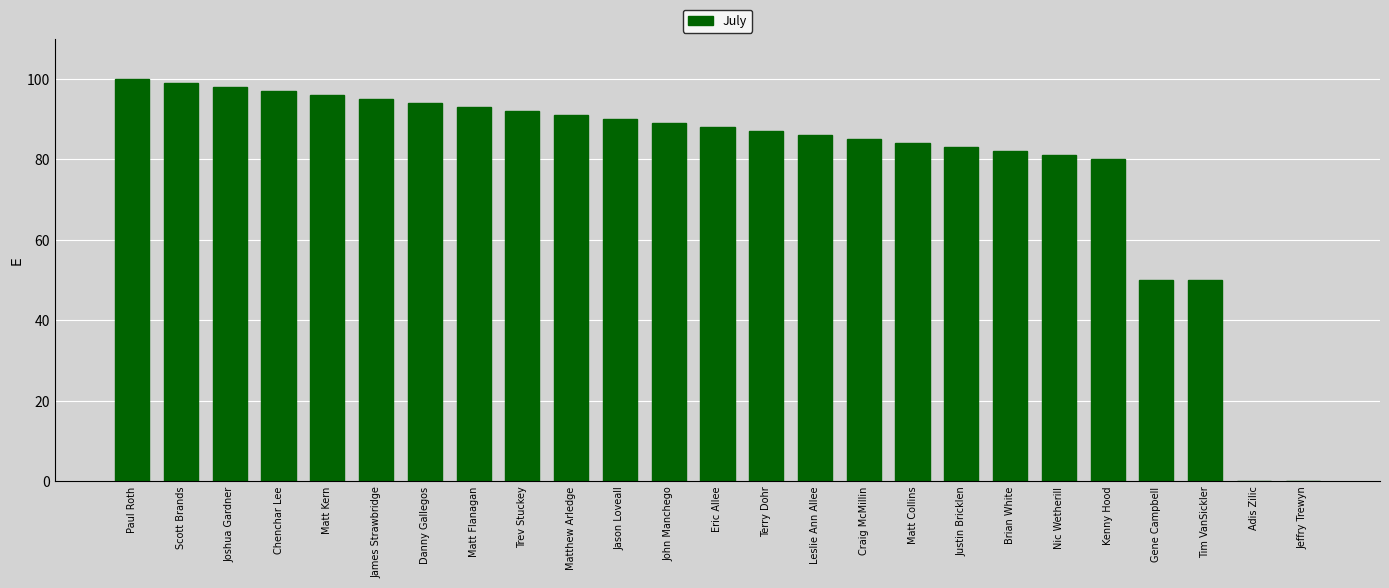

What is the sum of all values?

1990